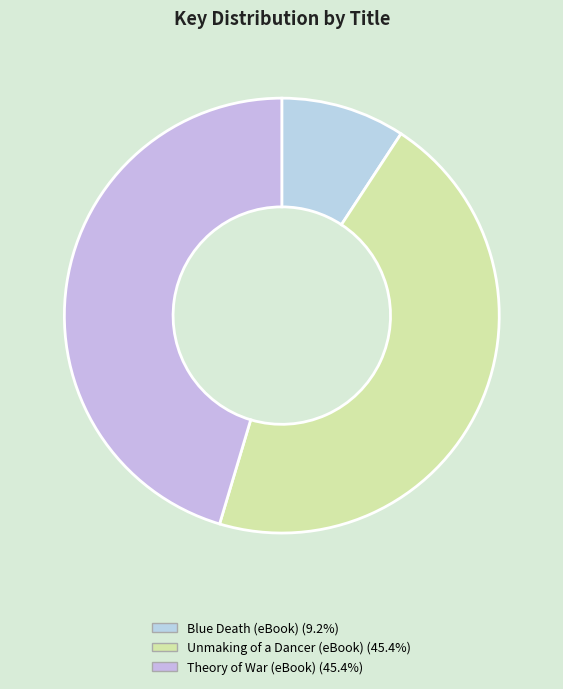

Does any single category account for the majority?

No